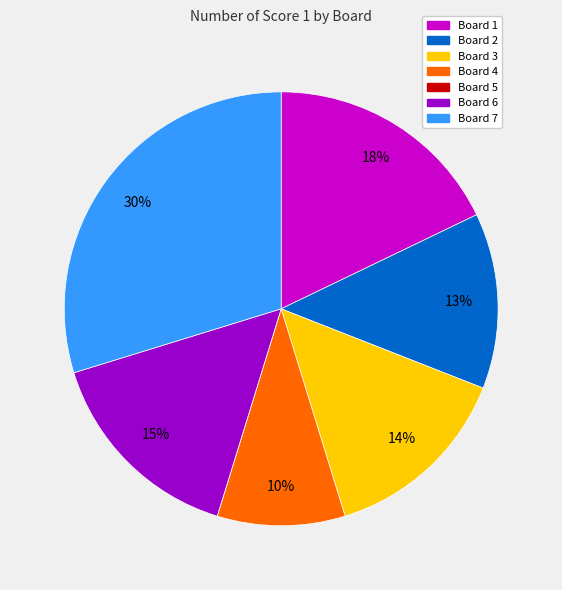

Combined, do Board 2 and Board 7 account for over 50%?

No